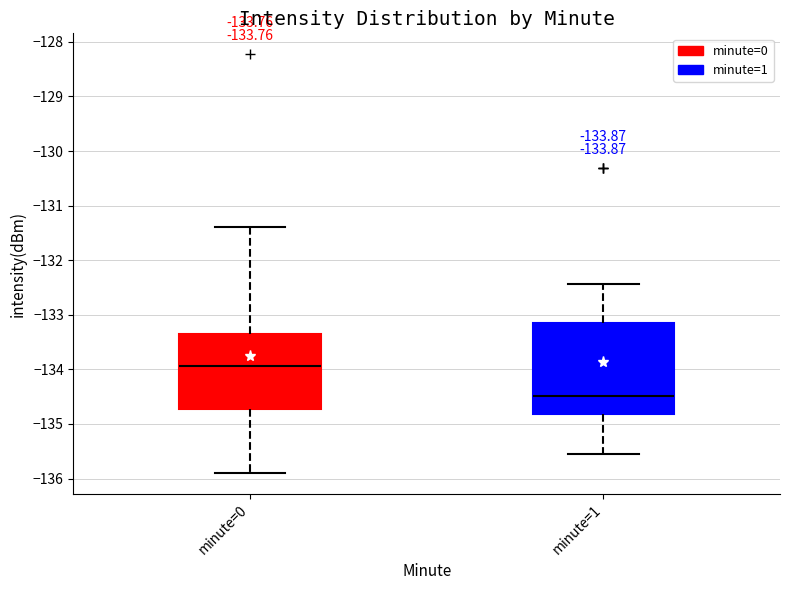

Which box has the lowest median line?

minute=1